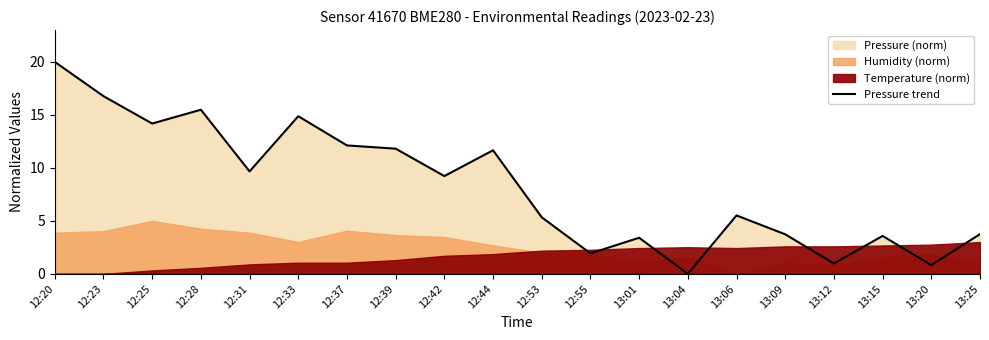

Reading left to right, transcribe all the data shown in this chart.

12:20=20.0	12:23=16.8	12:25=14.2	12:28=15.5	12:31=9.7	12:33=14.9	12:37=12.1	12:39=11.8	12:42=9.2	12:44=11.7	12:53=5.3	12:55=1.9	13:01=3.4	13:04=0.0	13:06=5.5	13:09=3.7	13:12=1.0	13:15=3.6	13:20=0.8	13:25=3.7